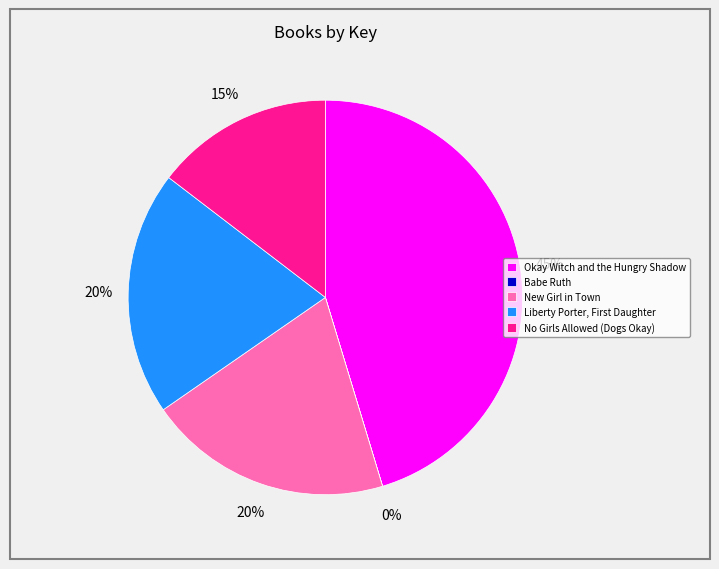

Do New Girl in Town and No Girls Allowed (Dogs Okay) together represent more than half of the pie?

No